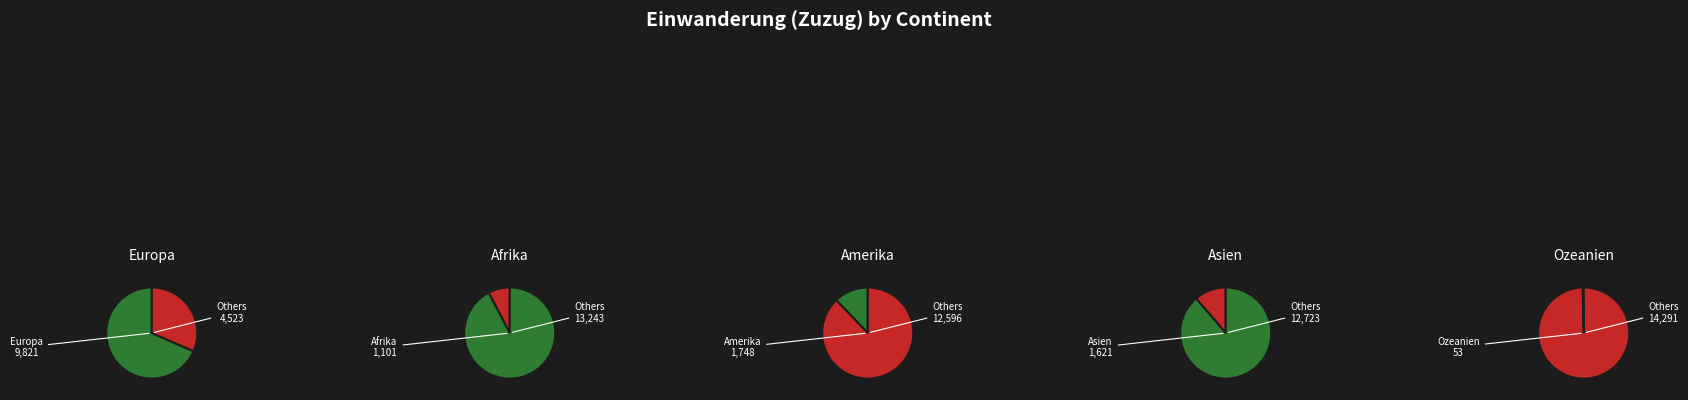

To the nearest percent, what is the difference between the Europa and Asien slice percentages?

57%